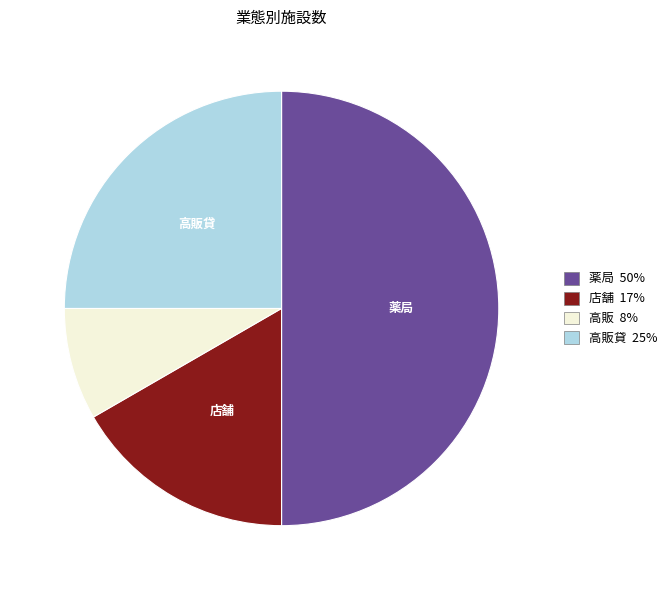

What is the ratio of the value at 高販 8% to the value at 店舗 17%?

0.5